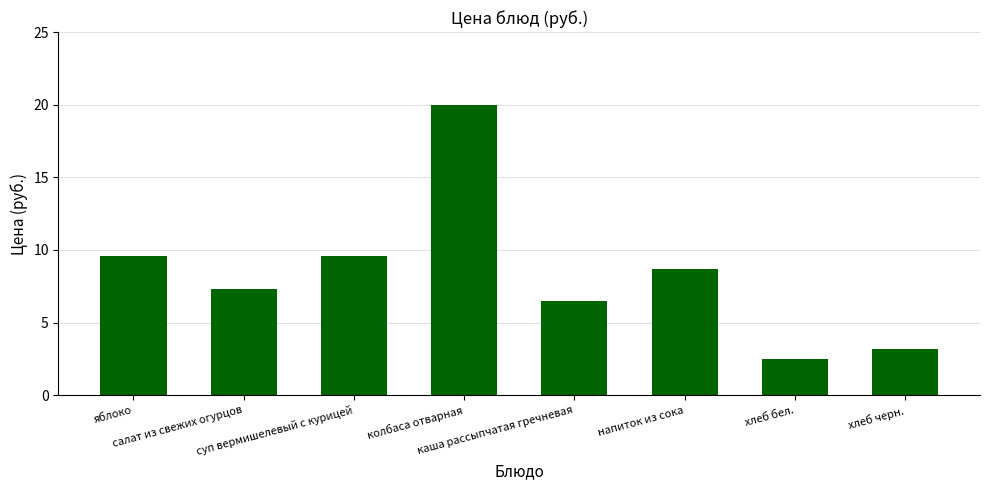

What is the maximum value shown in the chart?

20.0